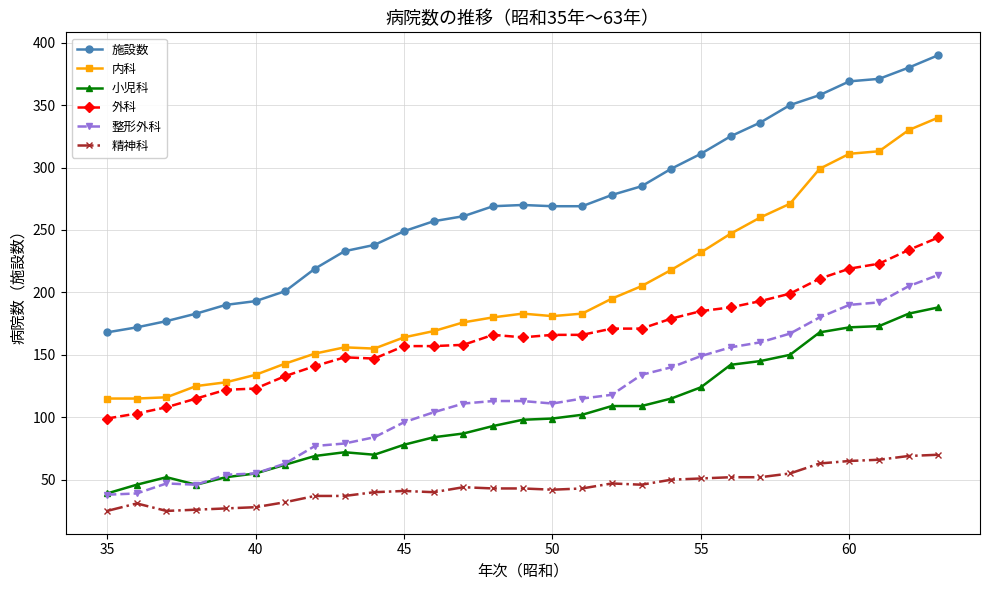

True or false: 精神科 and 小児科 intersect in this chart.

False